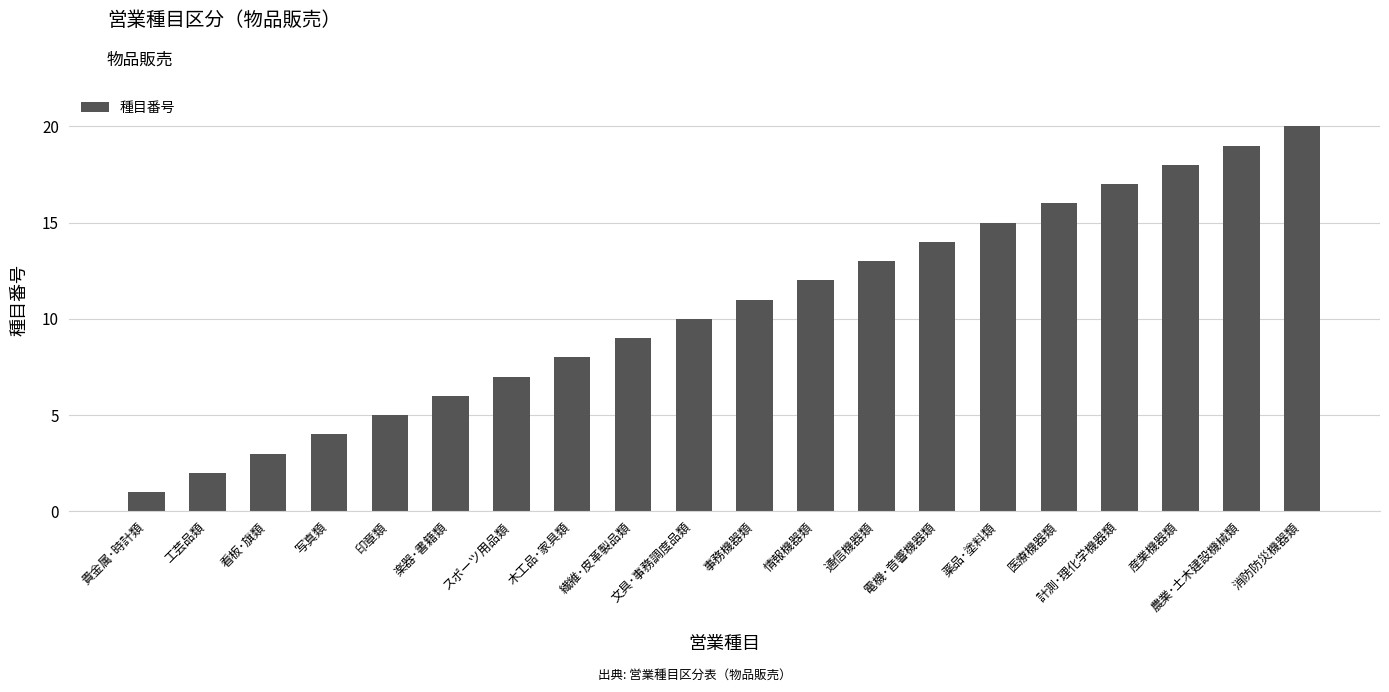

What is the change in value from スポーツ用品類 to 農業･土木建設機械類?

+12